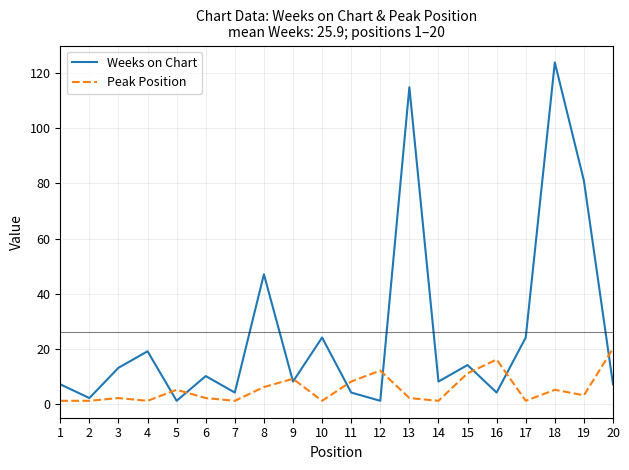

Is it true that Peak Position equals 1 at 10?

True